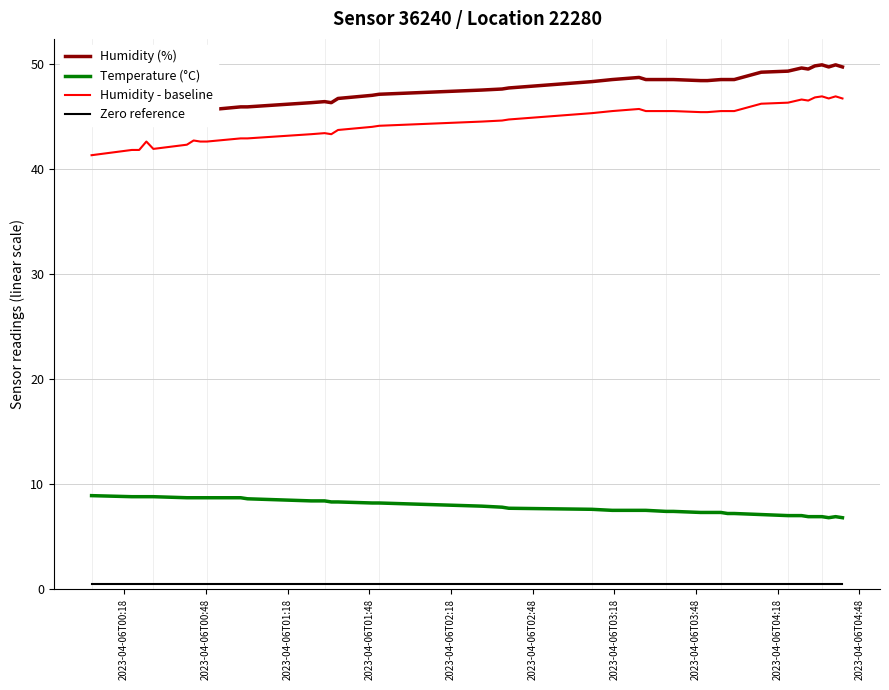

What is the minimum value for Humidity - baseline?

41.3